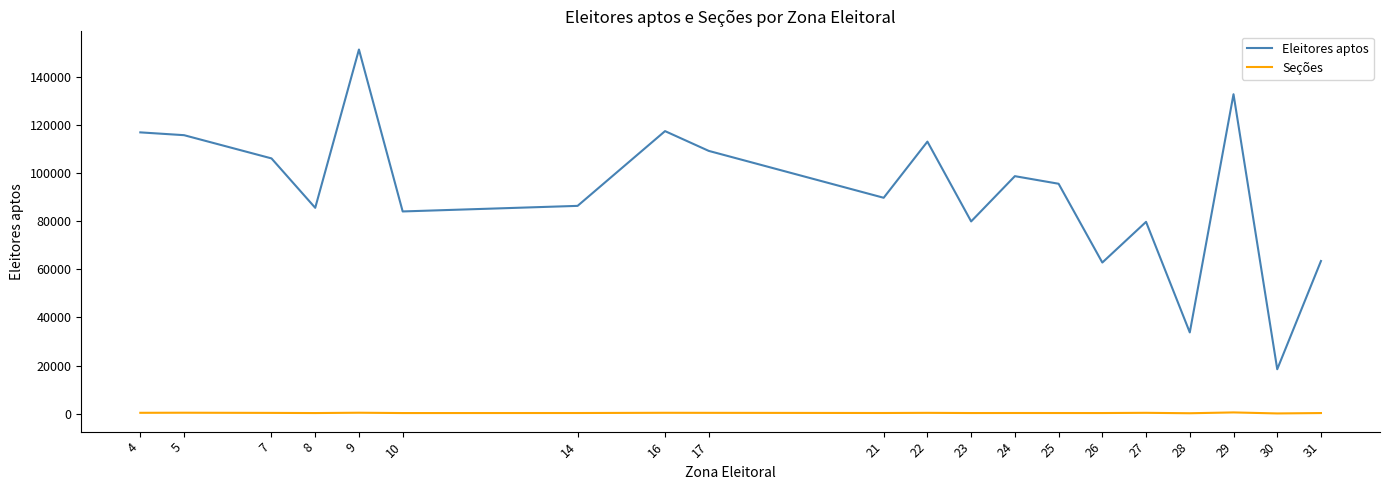

True or false: Eleitores aptos and Seções intersect in this chart.

False